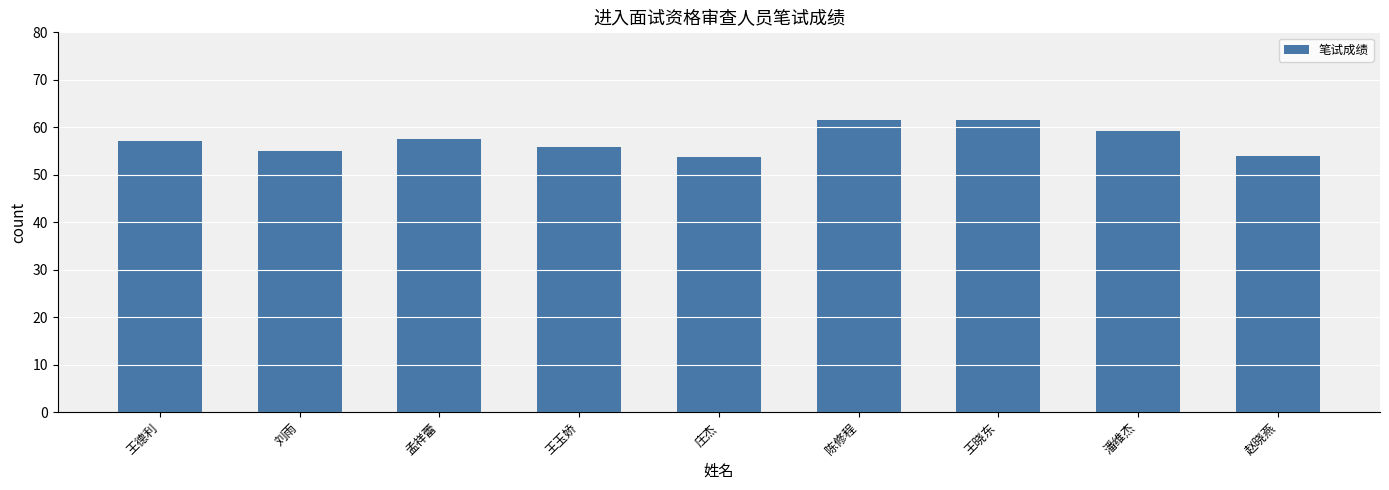

How many data points are less than 57?

4